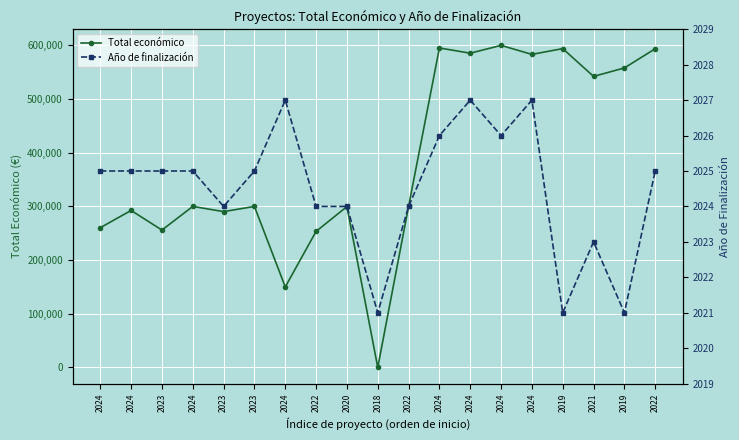

What are all the series names shown in the legend?

Total económico, Año de finalización